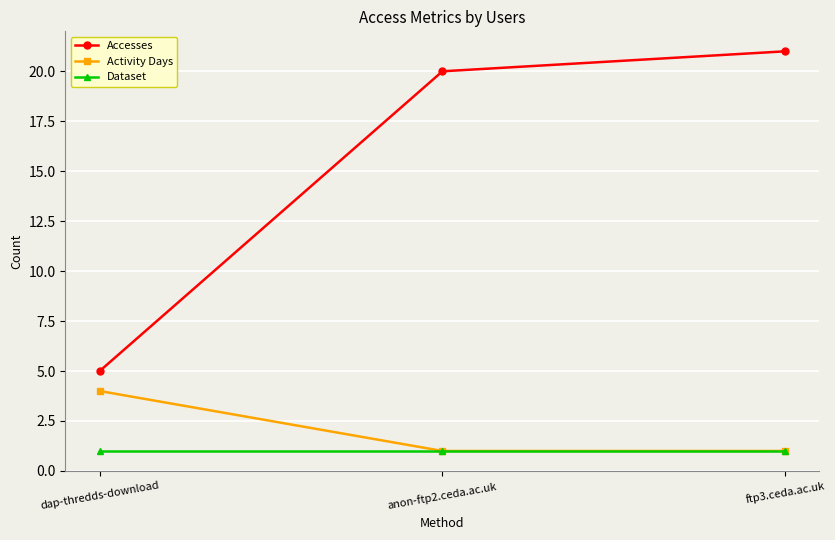

Reading left to right, transcribe all the data shown in this chart.

Accesses: 5	20	21
Activity Days: 4	1	1
Dataset: 1	1	1